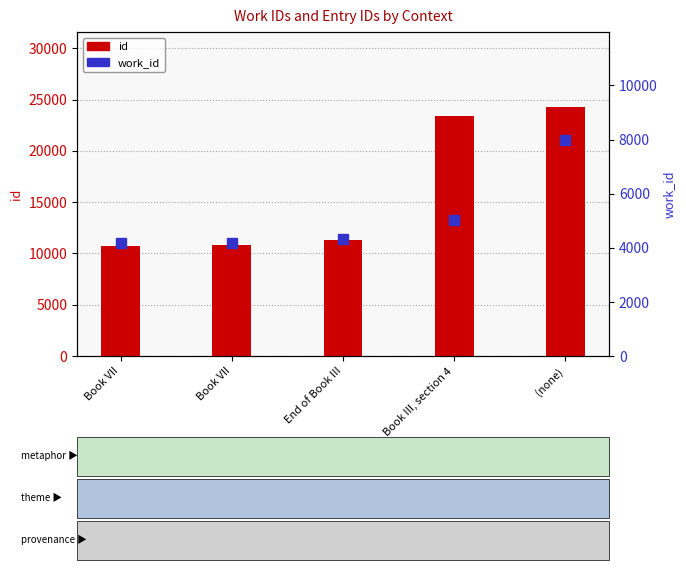

How many data points does each series have?

5